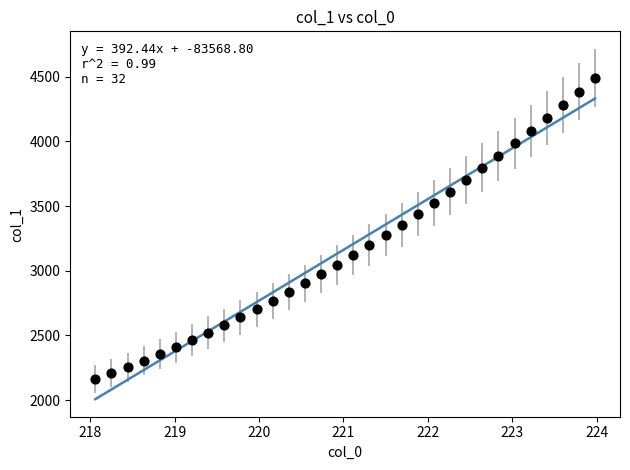

What is the range of X values (max minus min)?

5.9